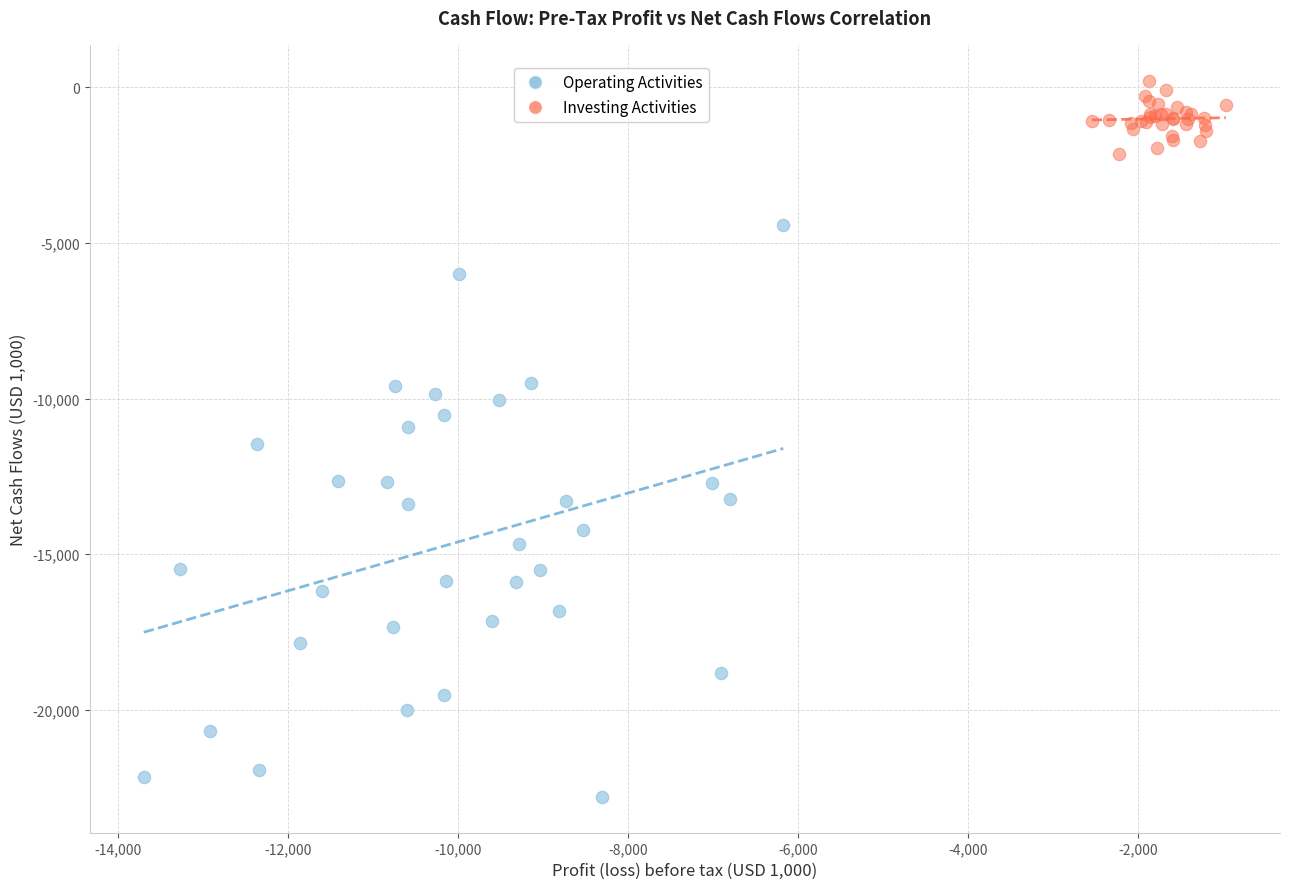

Which series contains the highest Y value?

Investing Activities